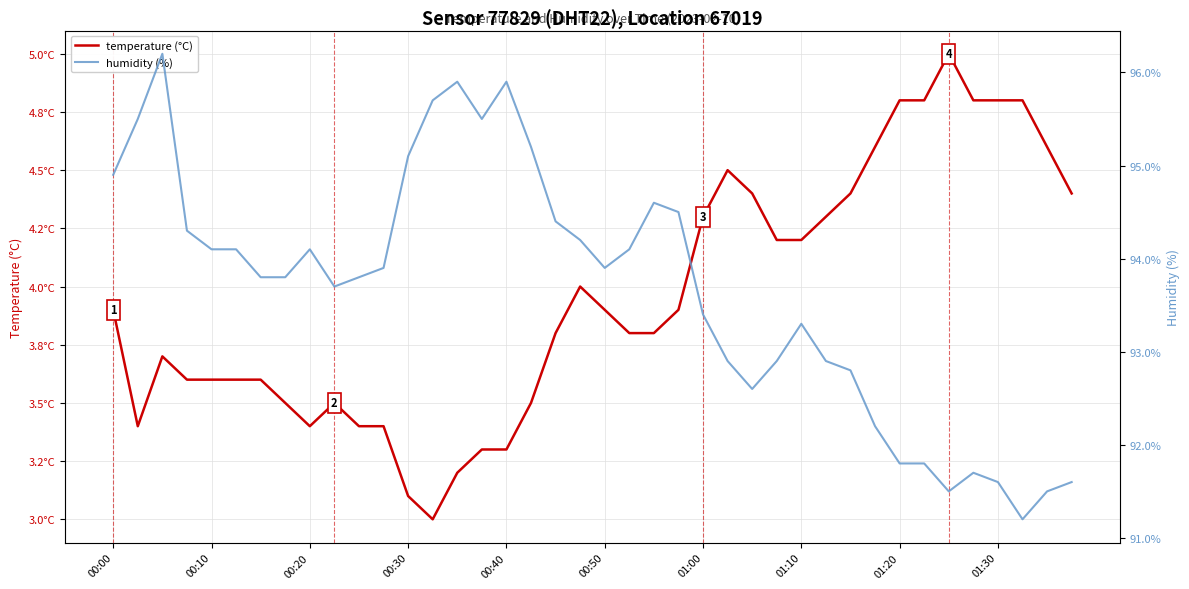

What is the minimum value for temperature (°C)?

3.0